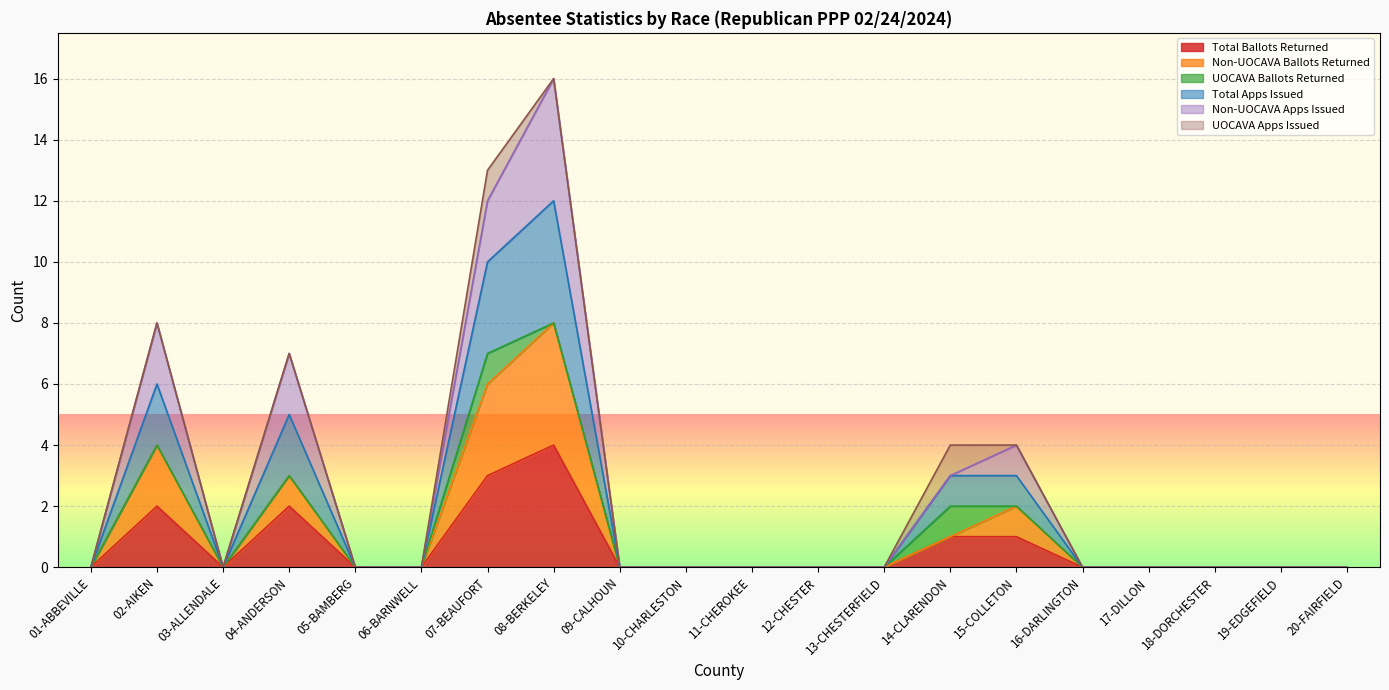

What position from the right is 10-CHARLESTON?

11